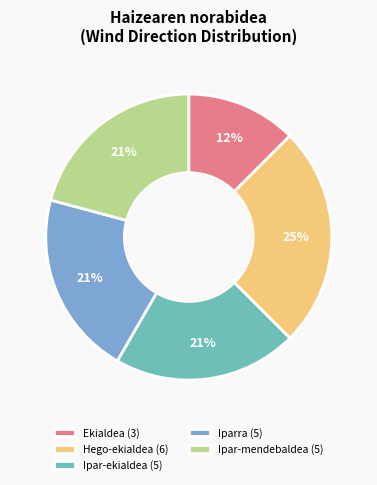

Which slice is the smallest?

Ekialdea (3)